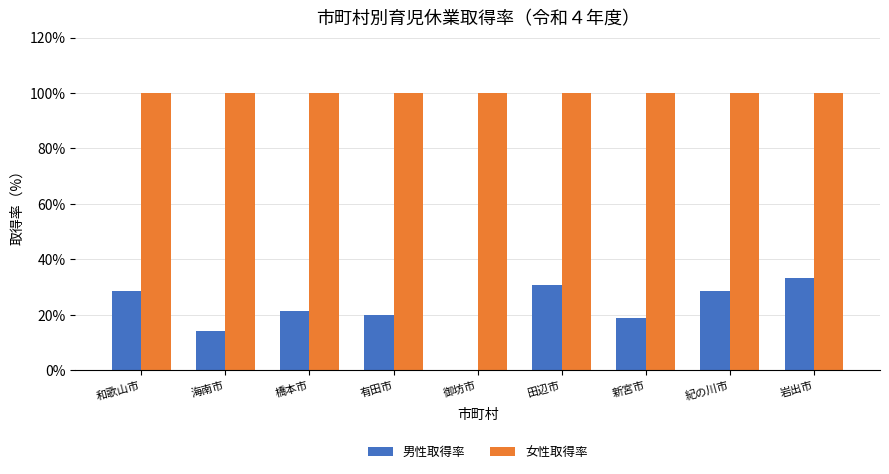

What is the approximate value of 女性取得率 at 新宮市?

100.0